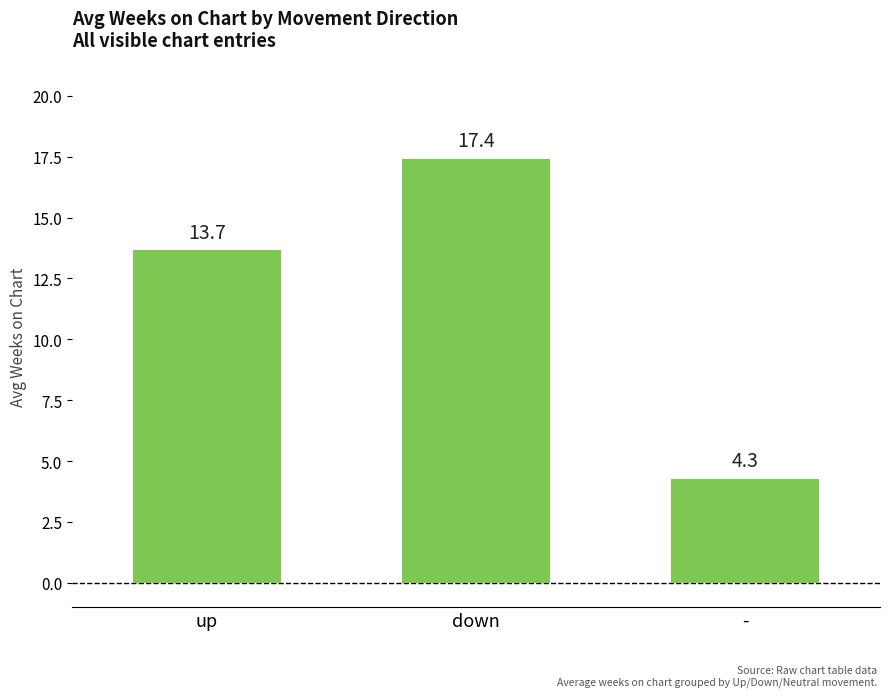

Rank the categories by value from highest to lowest.

down, up, -